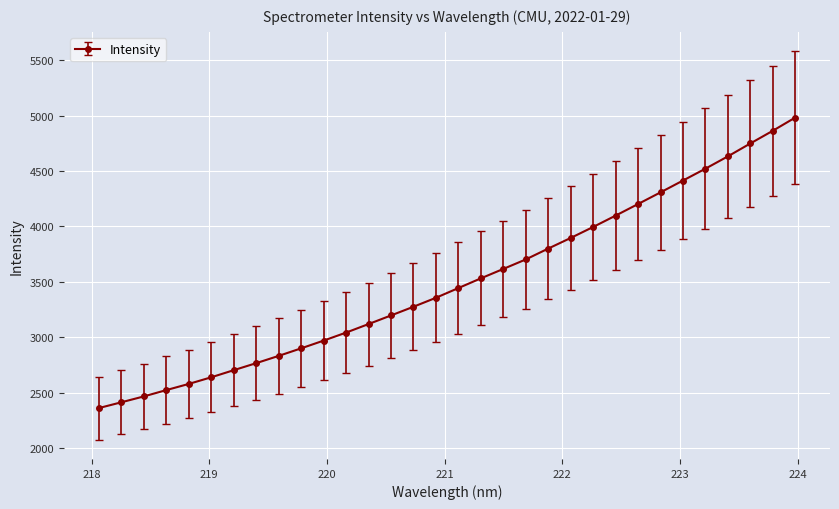

What is the average value?

3497.7